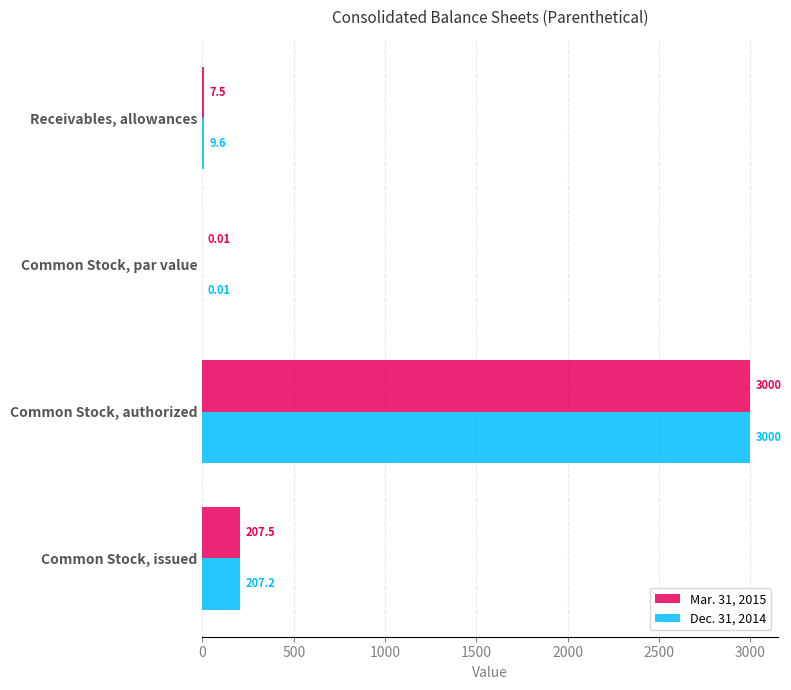

Which series changed the most between Receivables, allowances and Common Stock, par value?

Dec. 31, 2014